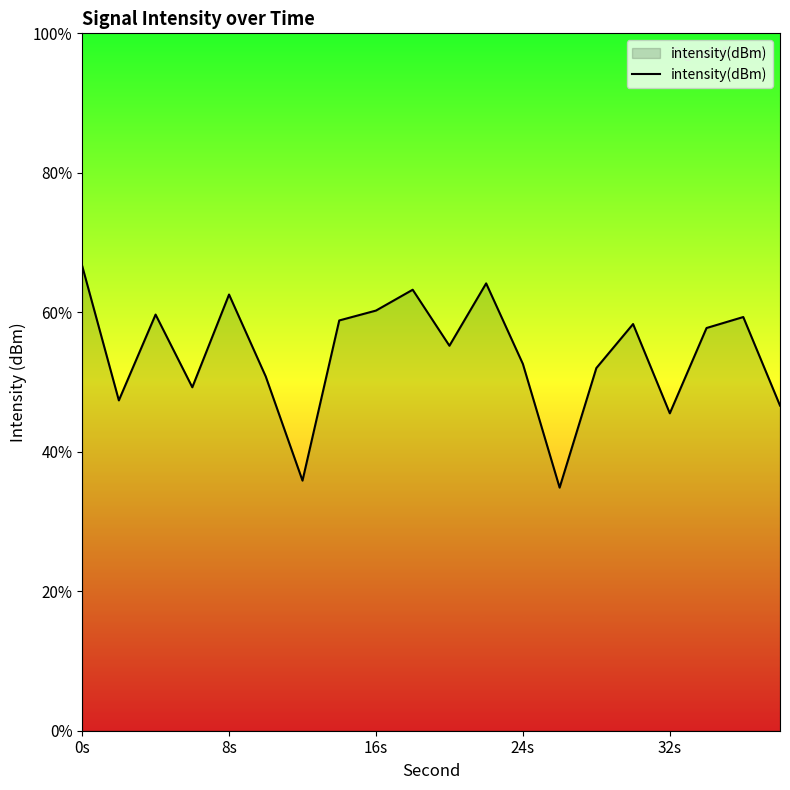

How many points are lower than both their immediate neighbors (excluding endpoints)?

6